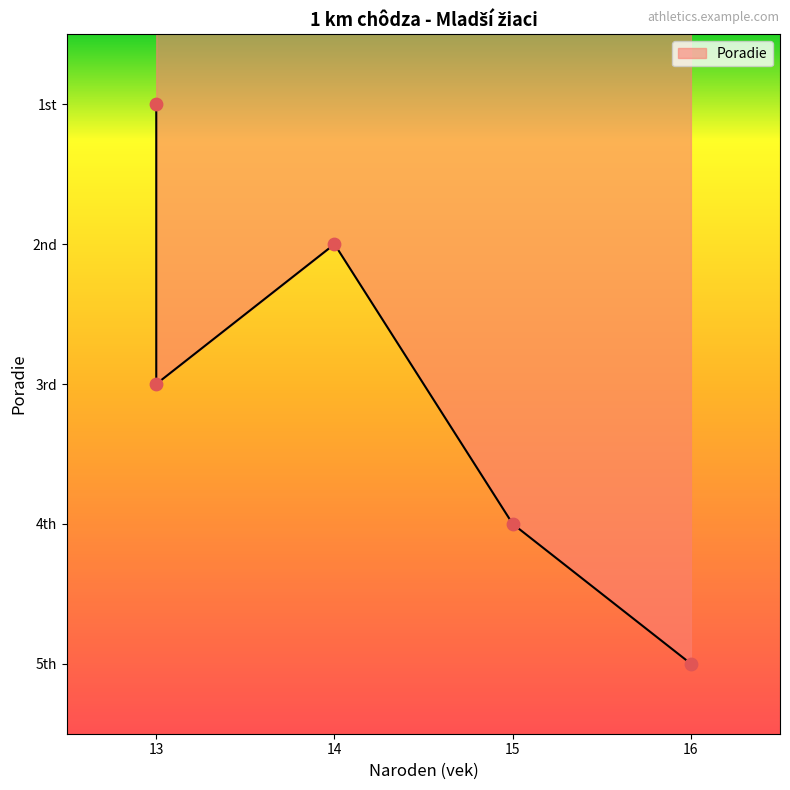

Which has a higher value, COSTIN Tiarnach (16) or POLENKOVIČ Richard (15)?

COSTIN Tiarnach (16)